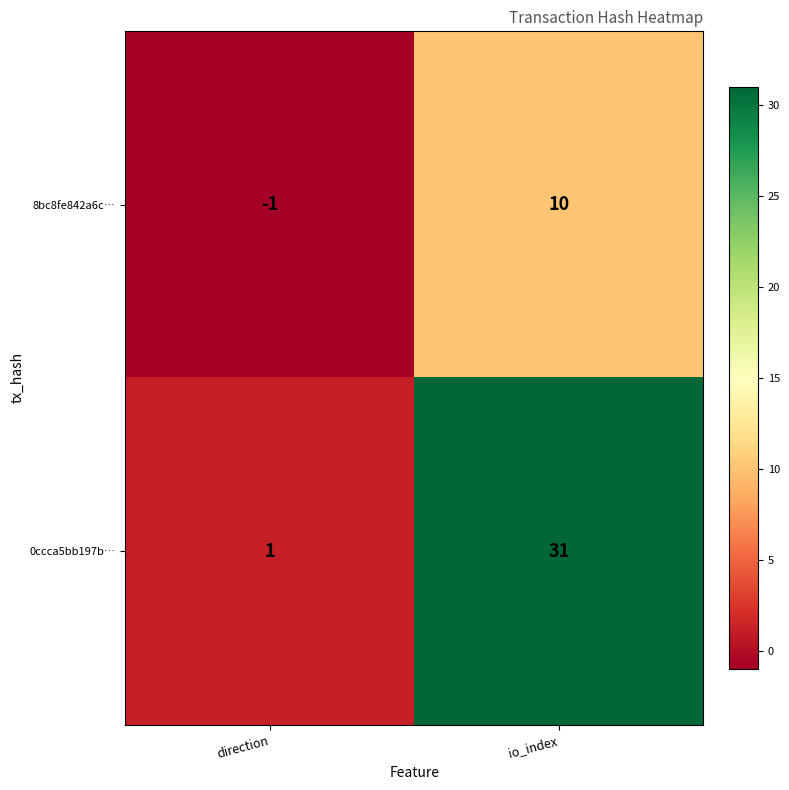

At how many categories does at least one series exceed 0?

2